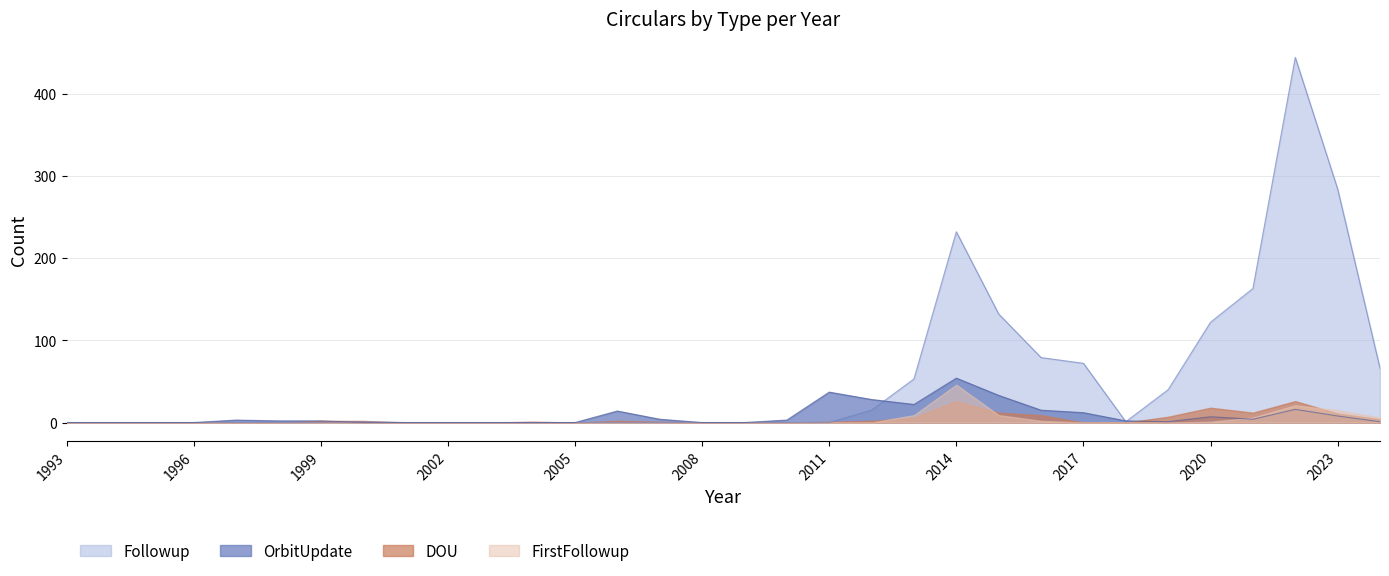

Rank the categories by Followup value from highest to lowest.

2022, 2023, 2014, 2021, 2015, 2020, 2016, 2017, 2024, 2013, 2019, 2012, 2000, 2018, 1993, 1994, 1995, 1996, 1997, 1998, 1999, 2001, 2002, 2003, 2004, 2005, 2006, 2007, 2008, 2009, 2010, 2011